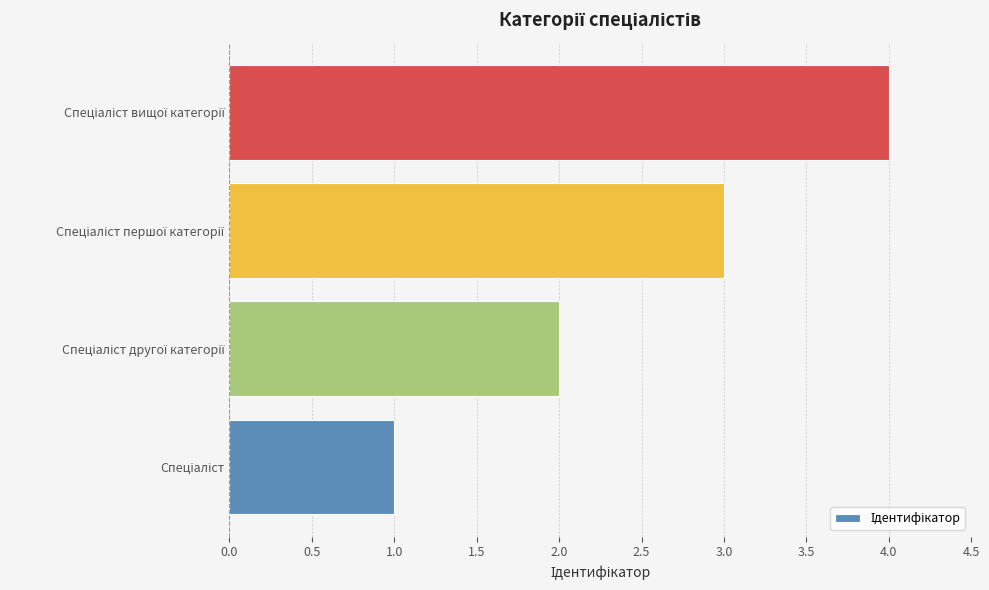

What is the sum of all values?

10